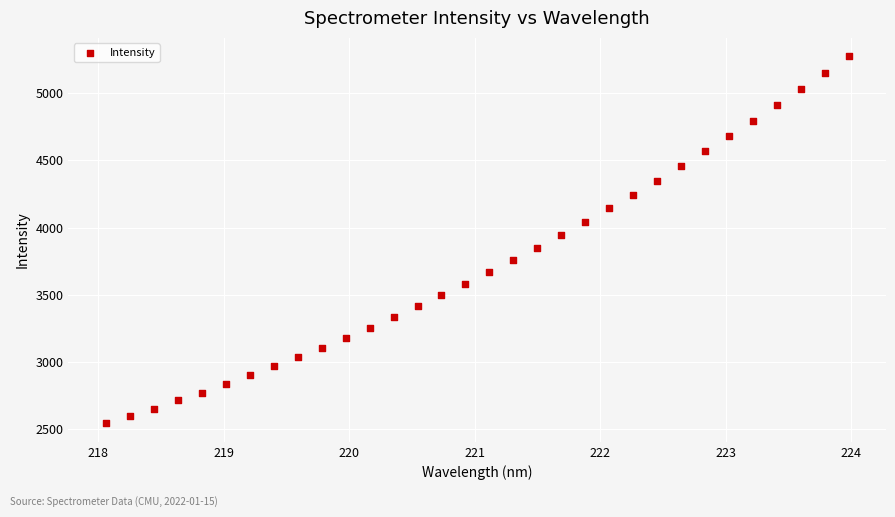

What is the range of X values (max minus min)?

5.9